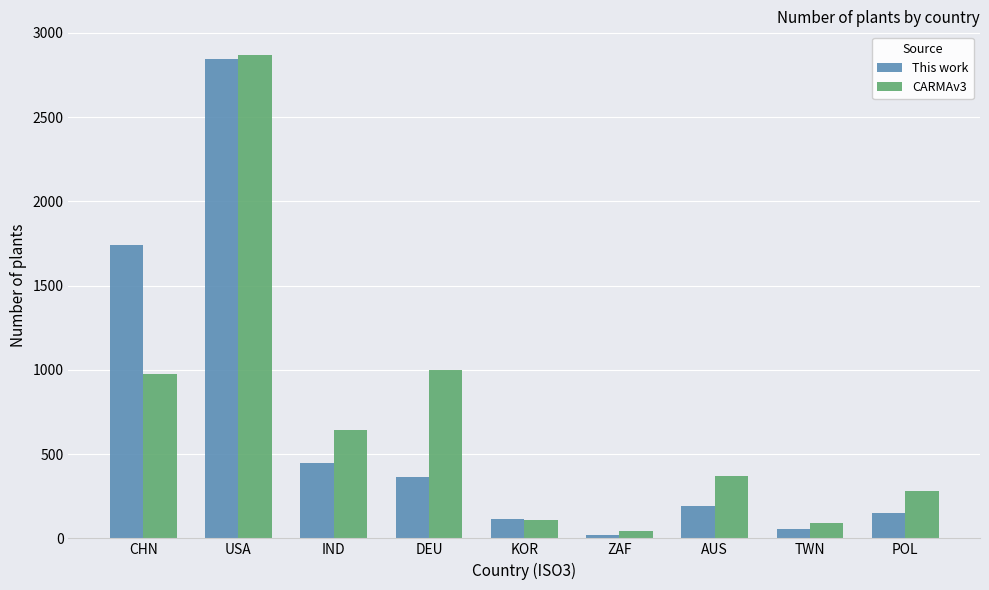

Which category has the highest value across all series?

USA